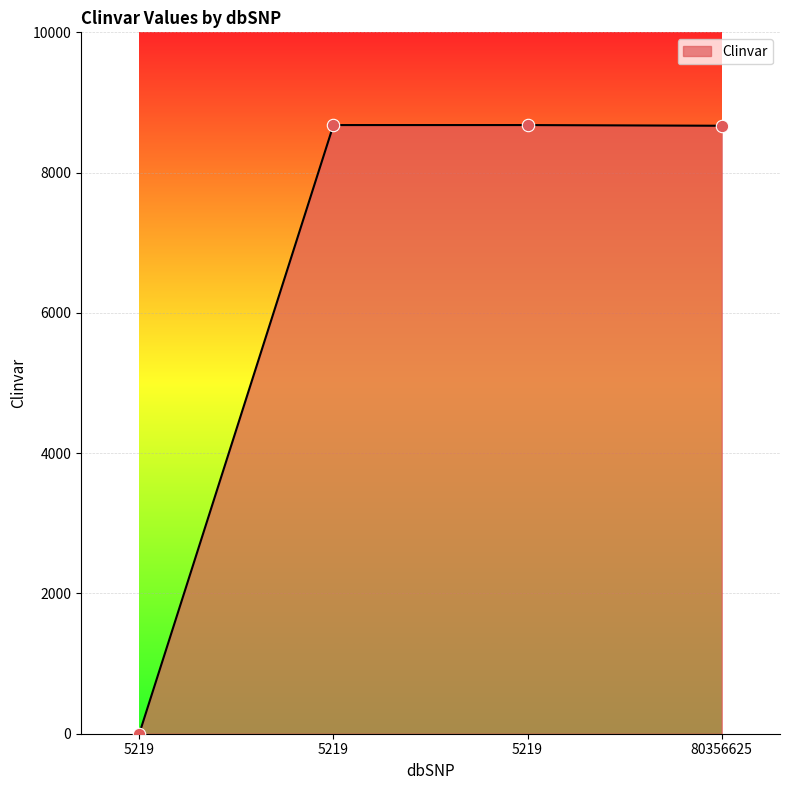

What is the change in value from 5219 to 5219?

+8678